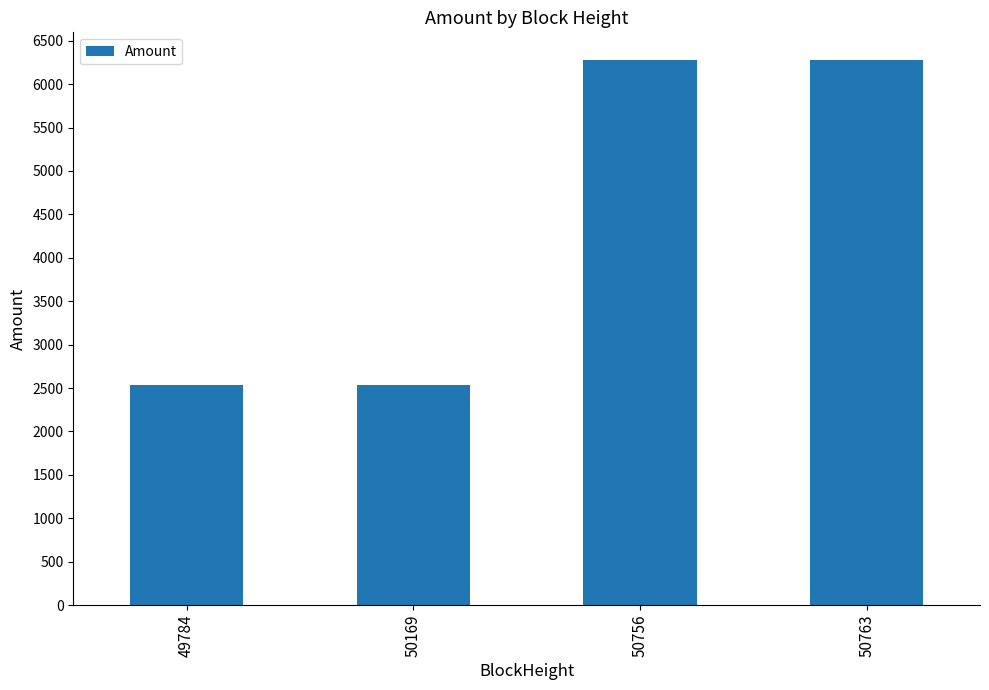

Does the chart contain any negative values?

No